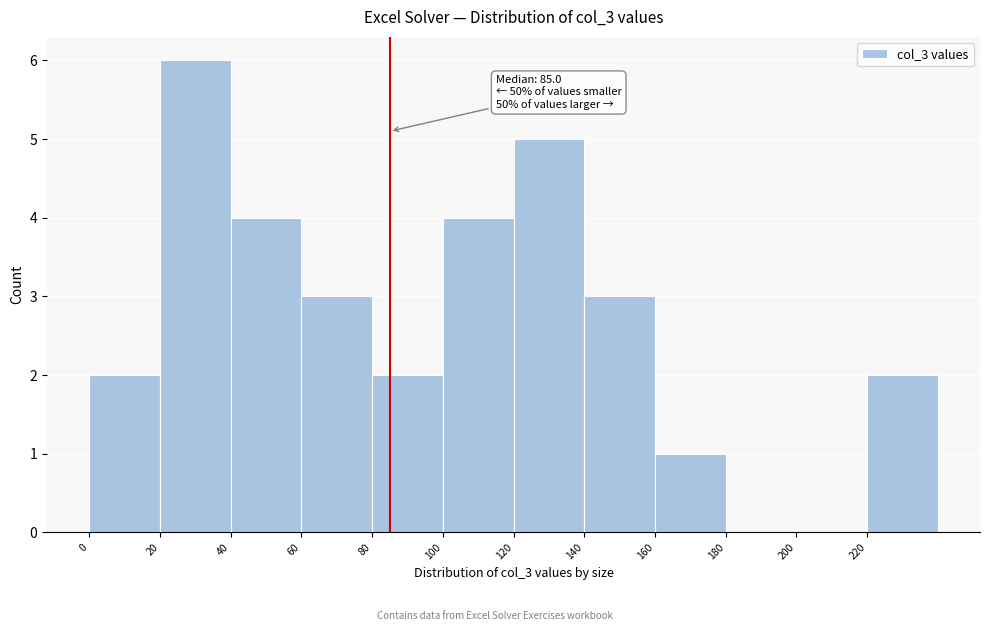

Which range on the x-axis has the tallest bar?

20 to 40